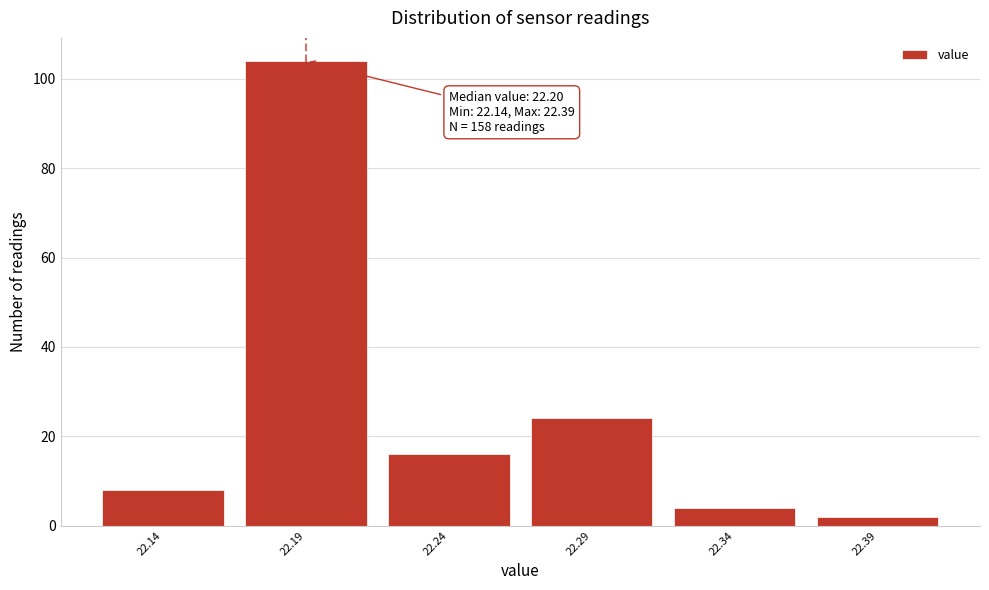

Which range on the x-axis has the tallest bar?

22.165 to 22.215